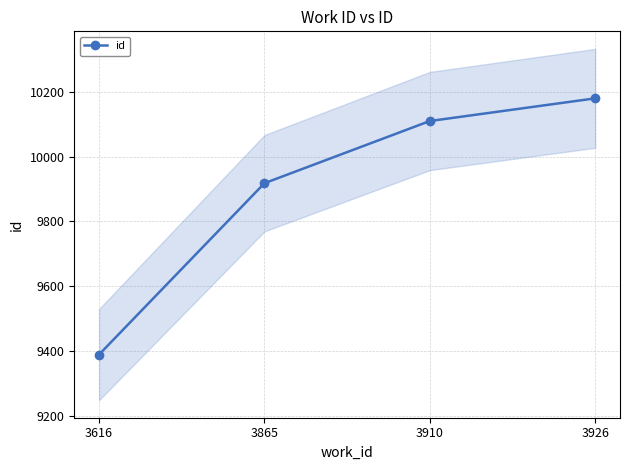

What is the difference between the values at 3910 and 3865?

192